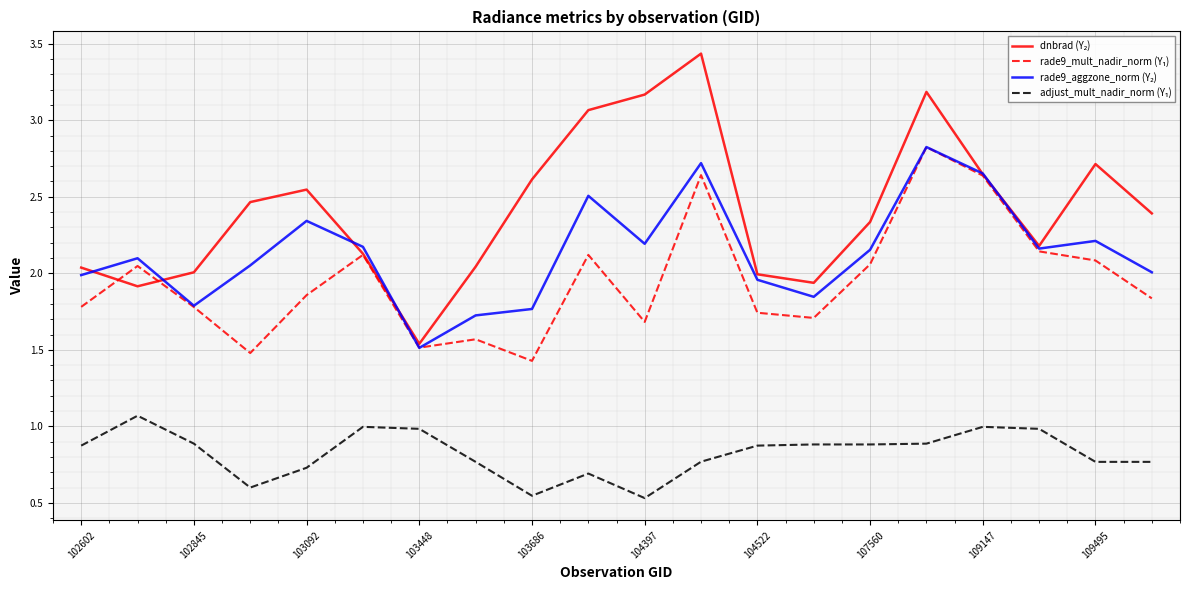

At how many categories does at least one series exceed 3?

4